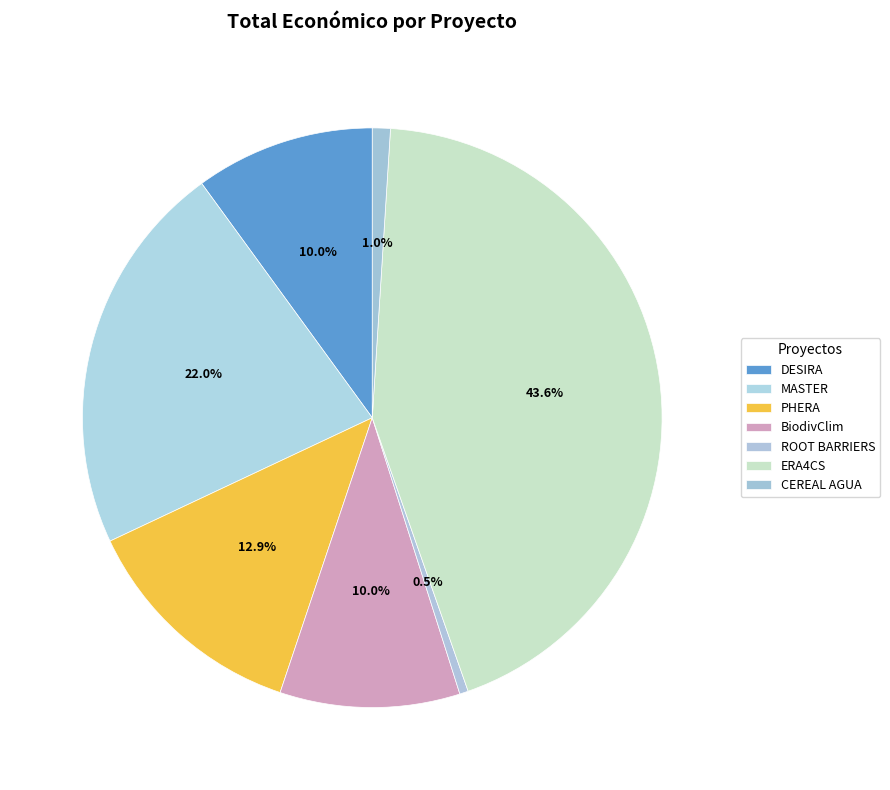

Is ROOT BARRIERS the majority of the pie?

No